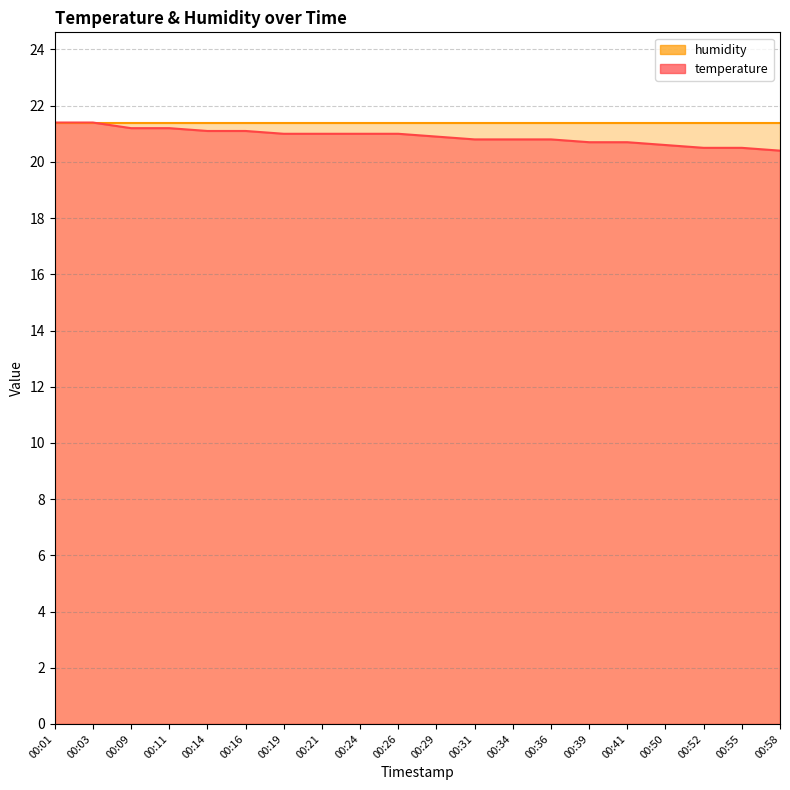

Where is the data nearest to the value 20?

00:58